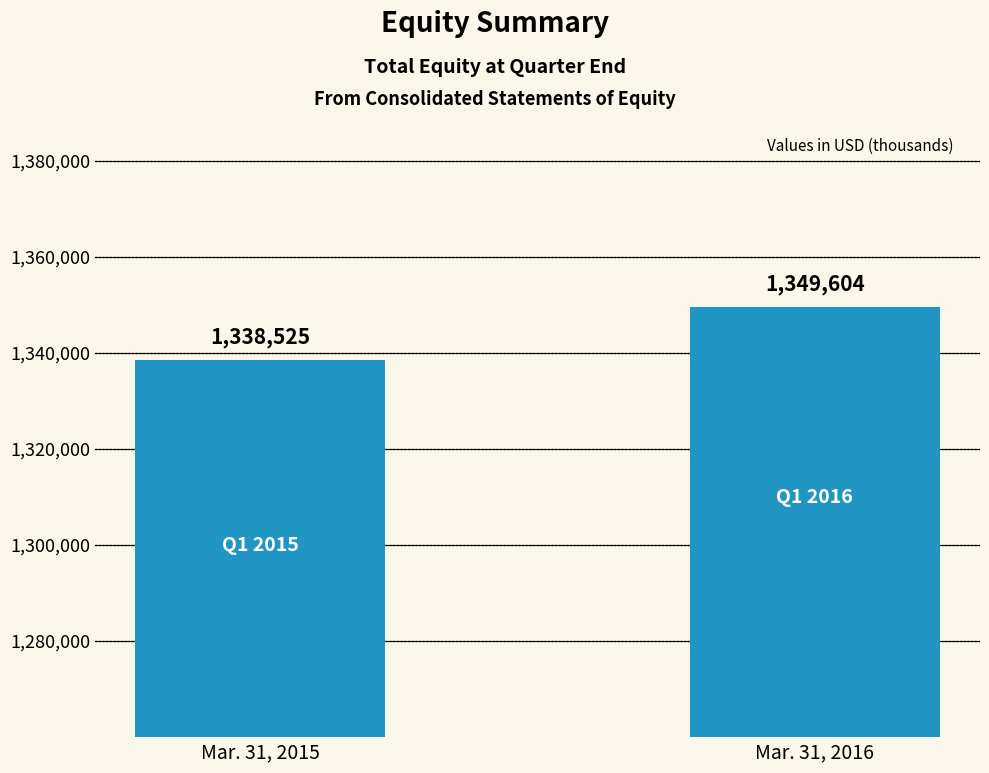

What is the smallest value displayed?

1338525